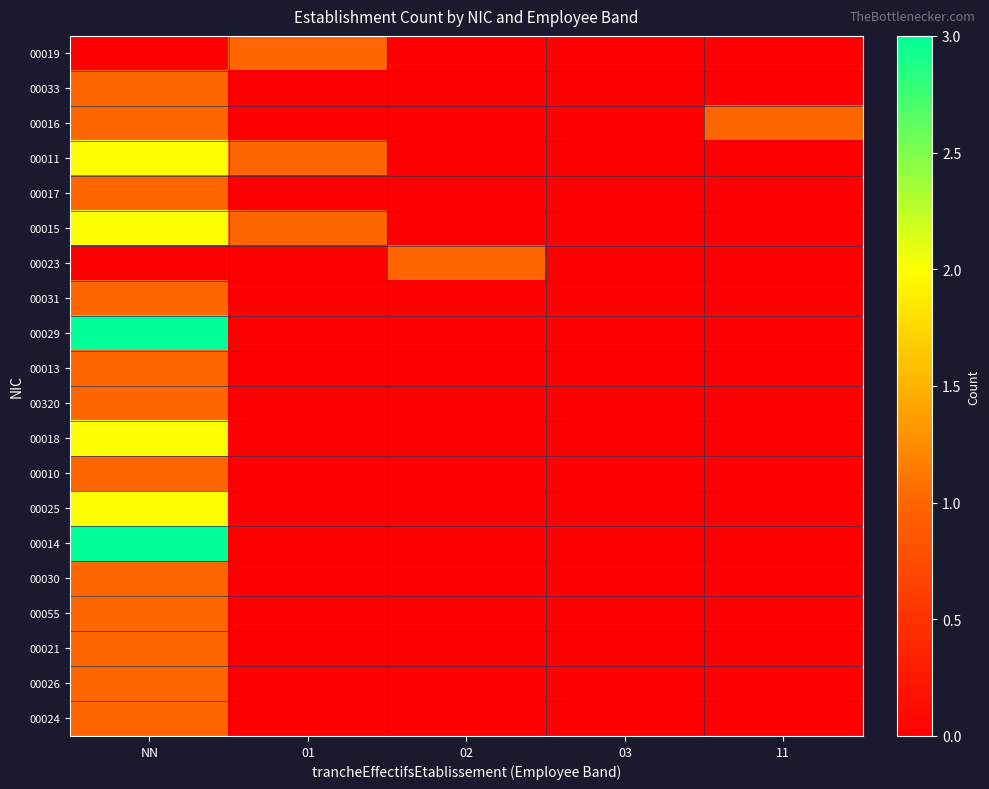

Reading left to right, what are all the values shown in this chart?

00019: NN=0	01=1	02=0	03=0	11=0
00033: NN=1	01=0	02=0	03=0	11=0
00016: NN=1	01=0	02=0	03=0	11=1
00011: NN=2	01=1	02=0	03=0	11=0
00017: NN=1	01=0	02=0	03=0	11=0
00015: NN=2	01=1	02=0	03=0	11=0
00023: NN=0	01=0	02=1	03=0	11=0
00031: NN=1	01=0	02=0	03=0	11=0
00029: NN=3	01=0	02=0	03=0	11=0
00013: NN=1	01=0	02=0	03=0	11=0
00320: NN=1	01=0	02=0	03=0	11=0
00018: NN=2	01=0	02=0	03=0	11=0
00010: NN=1	01=0	02=0	03=0	11=0
00025: NN=2	01=0	02=0	03=0	11=0
00014: NN=3	01=0	02=0	03=0	11=0
00030: NN=1	01=0	02=0	03=0	11=0
00055: NN=1	01=0	02=0	03=0	11=0
00021: NN=1	01=0	02=0	03=0	11=0
00026: NN=1	01=0	02=0	03=0	11=0
00024: NN=1	01=0	02=0	03=0	11=0